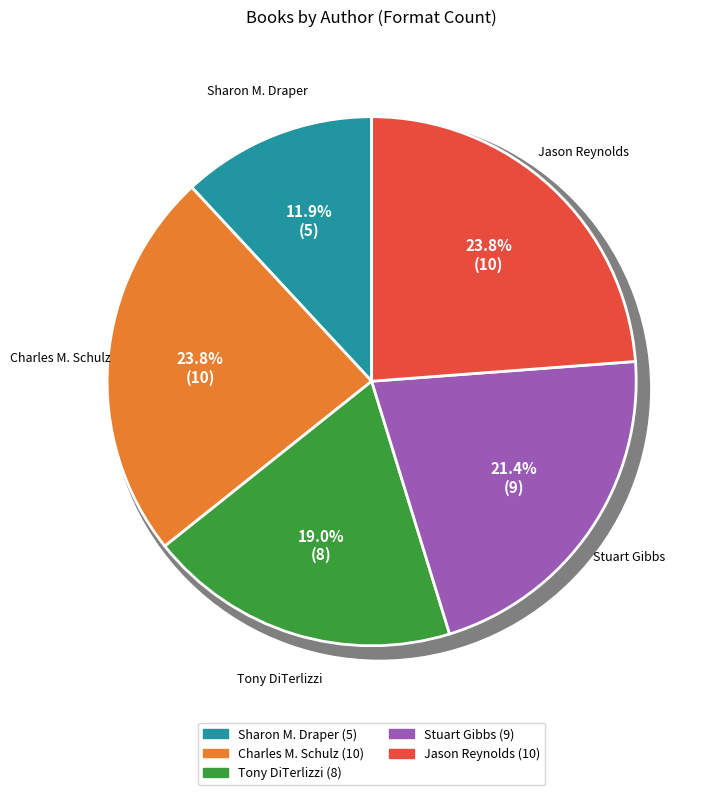

What portion of the pie excludes Charles  M. Schulz (19803343)?

76.2%